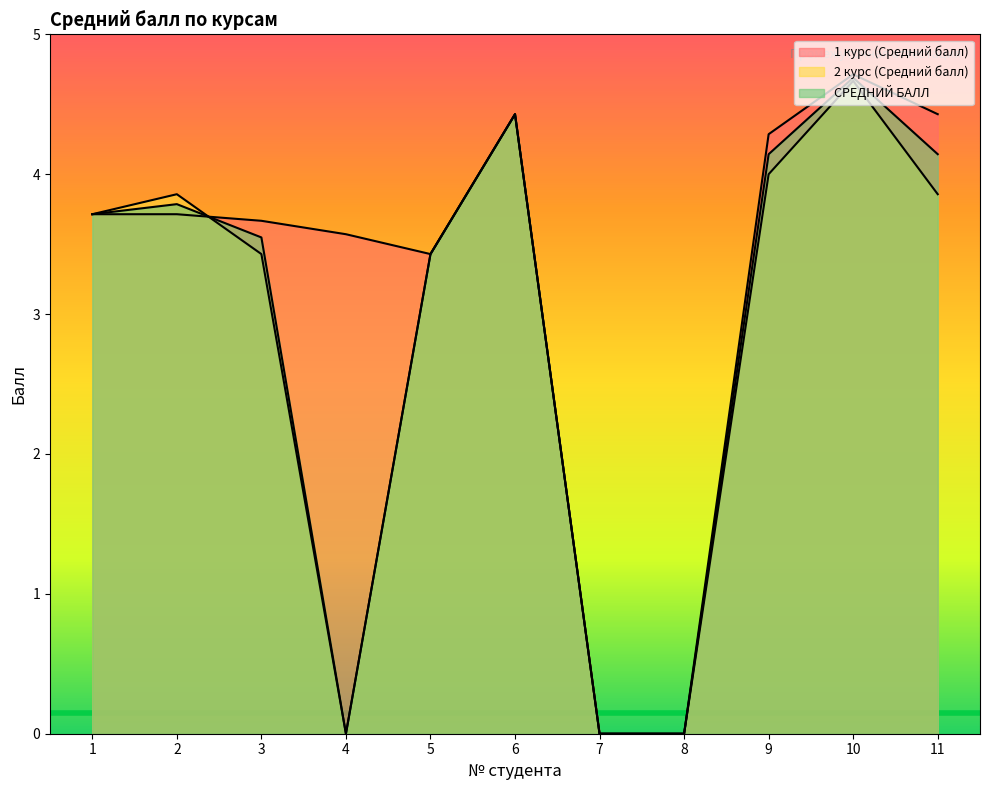

What is the difference between the maximum and minimum values in the СРЕДНИЙ БАЛЛ series?

4.7